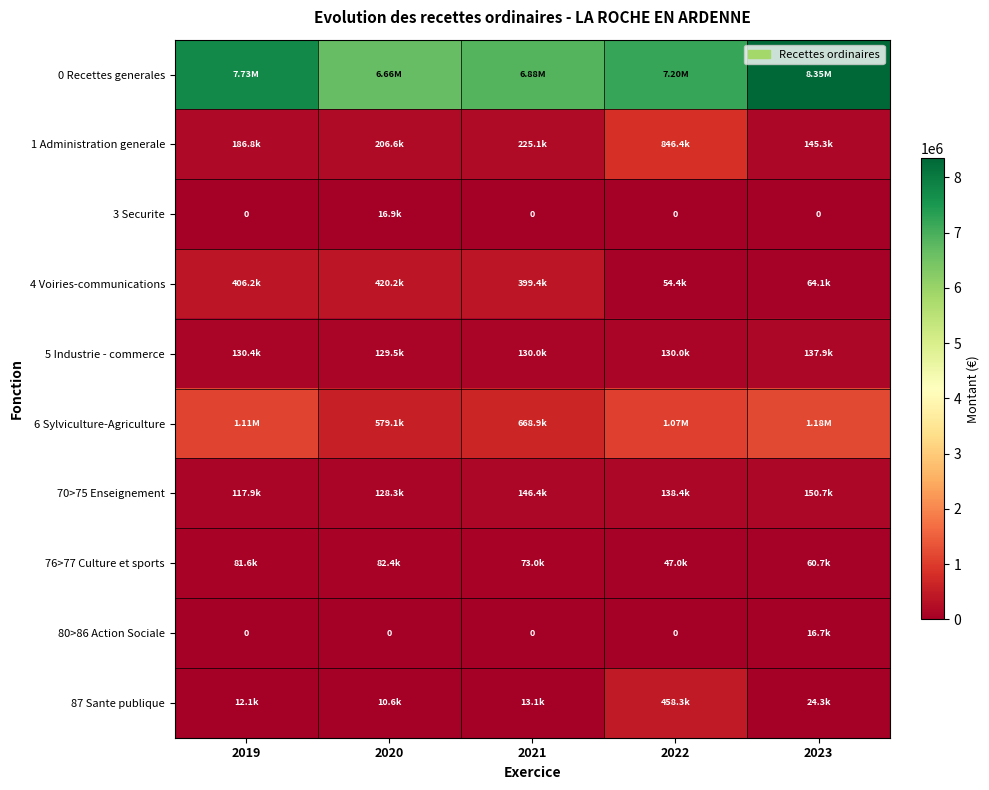

Which category has the lowest value in the 76>77 Culture et sports series?

2022